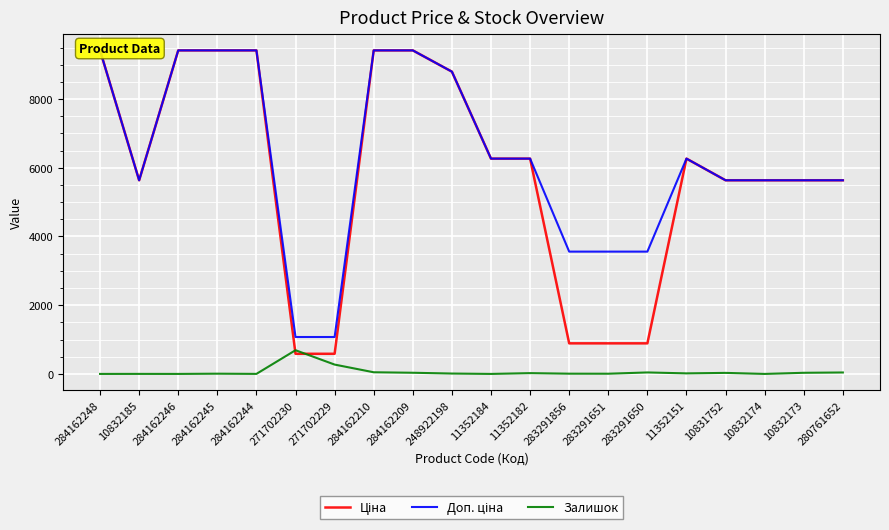

Which series changed the most between 11352182 and 11352151?

Залишок